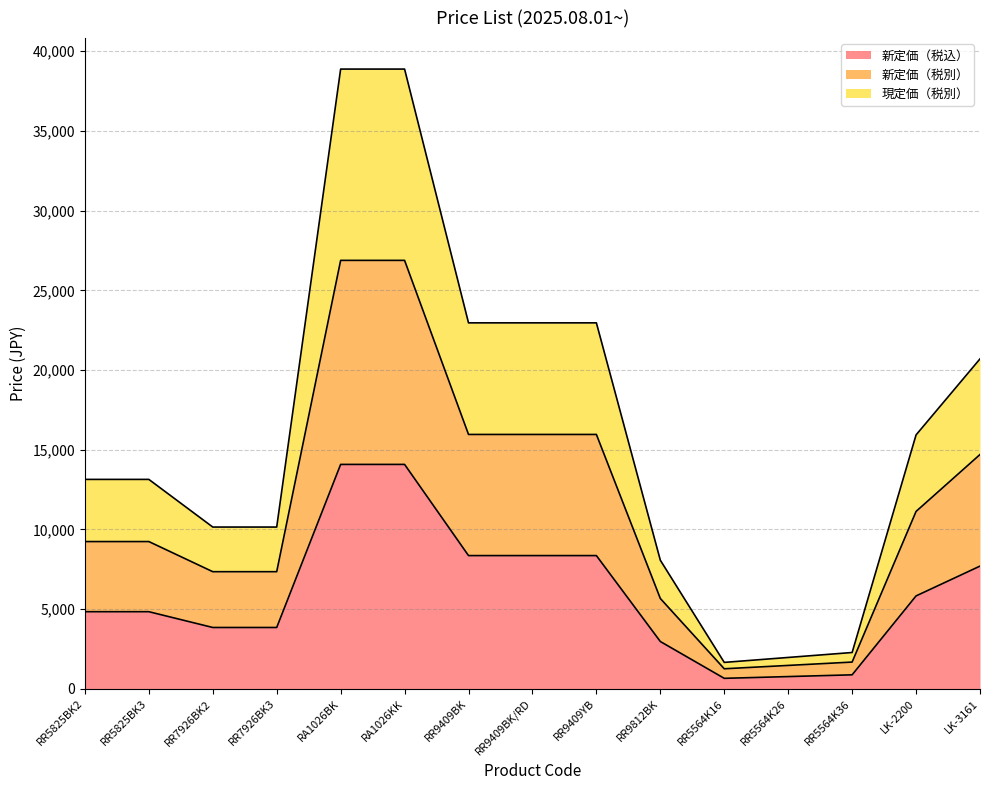

Reading left to right, list all the values displayed in this chart.

新定価（税込）: 4840	4840	3850	3850	14080	14080	8360	8360	8360	2970	660	770	880	5830	7700
新定価（税別）: 9240	9240	7350	7350	26880	26880	15960	15960	15960	5670	1260	1470	1680	11130	14700
現定価（税別）: 13140	13140	10150	10150	38880	38880	22960	22960	22960	8070	1660	1970	2280	15930	20700